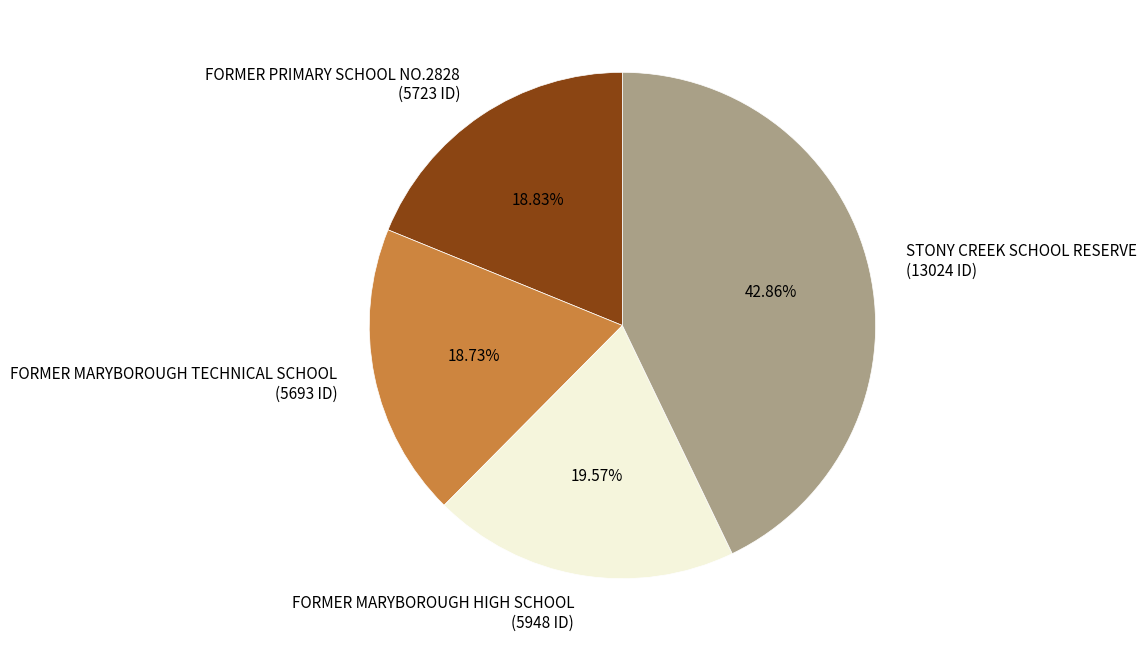

How many segments does this pie chart have?

4